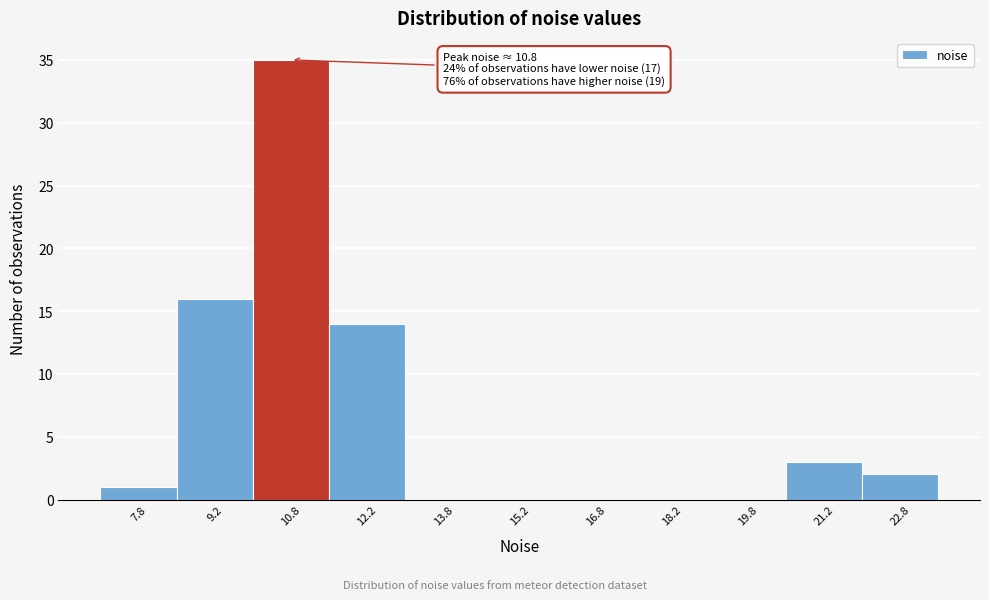

Which range on the x-axis has the tallest bar?

10.0 to 11.5